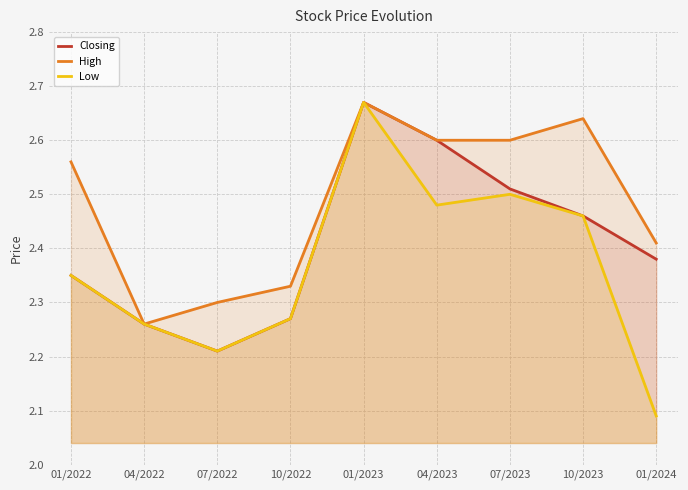

Is it true that Low equals 0.8 at 01/2024?

False